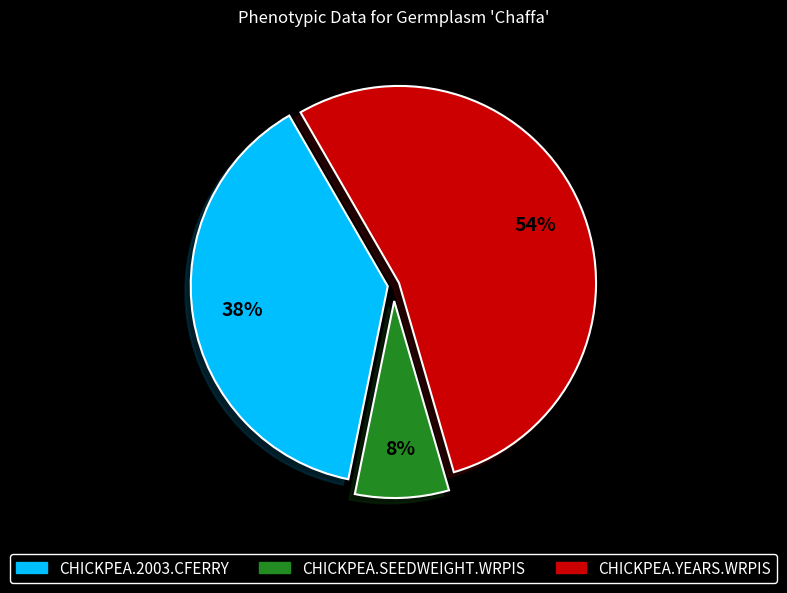

To the nearest percent, what portion does CHICKPEA.YEARS.WRPIS represent?

54%